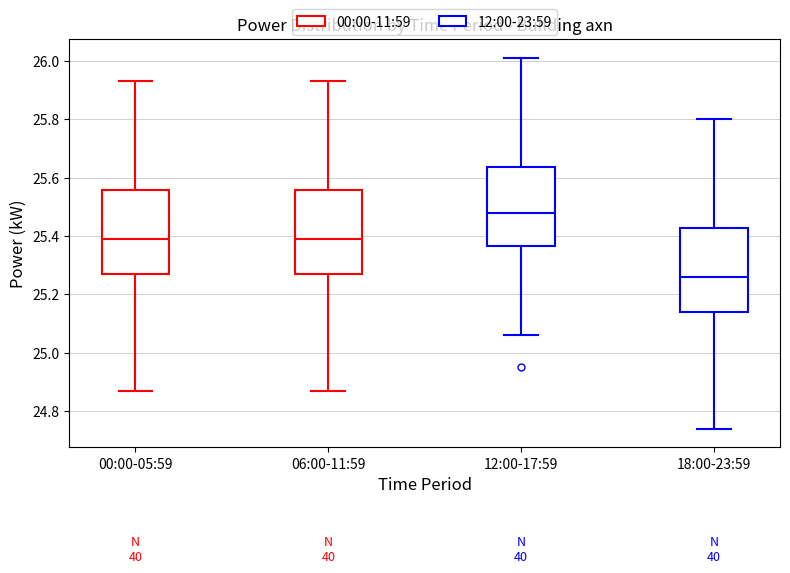

Which box has the lowest median line?

18:00-23:59